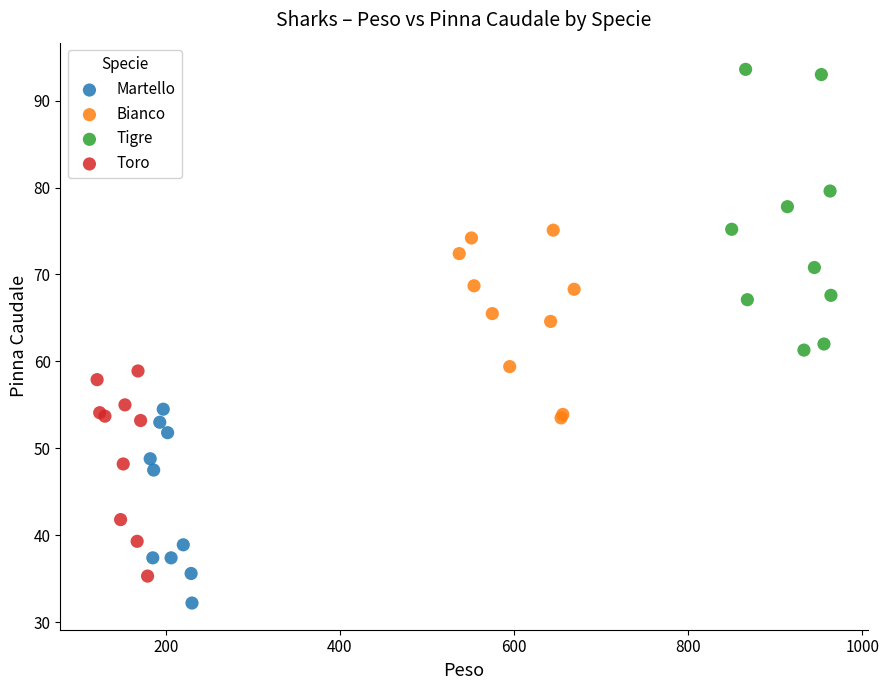

What are all the series names shown in the legend?

Martello, Bianco, Tigre, Toro